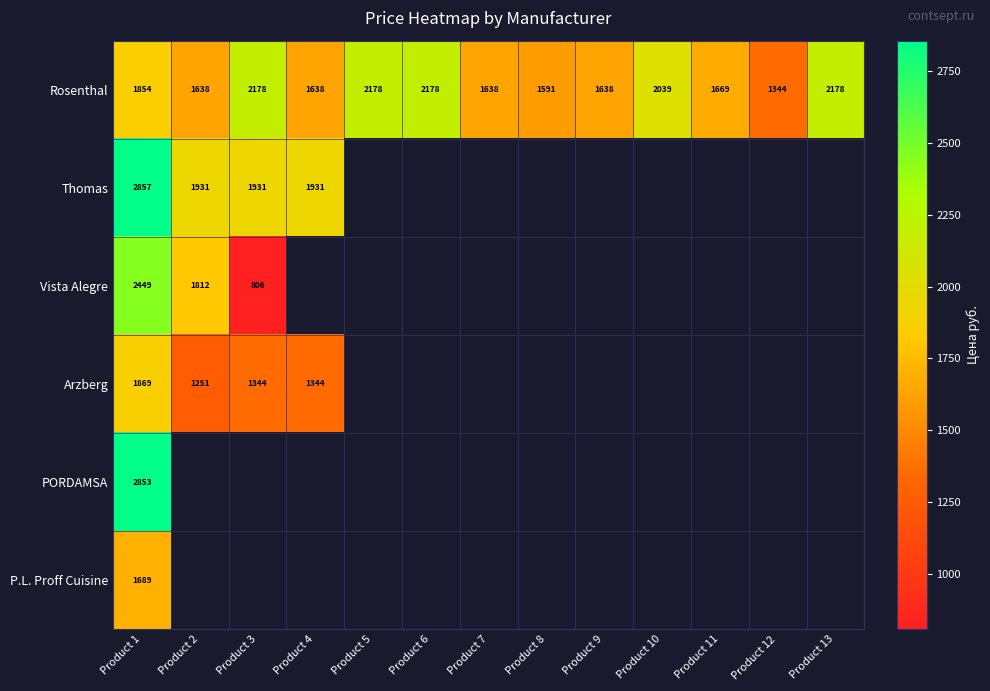

Which has a higher value, Product 5 or Product 11?

Product 5